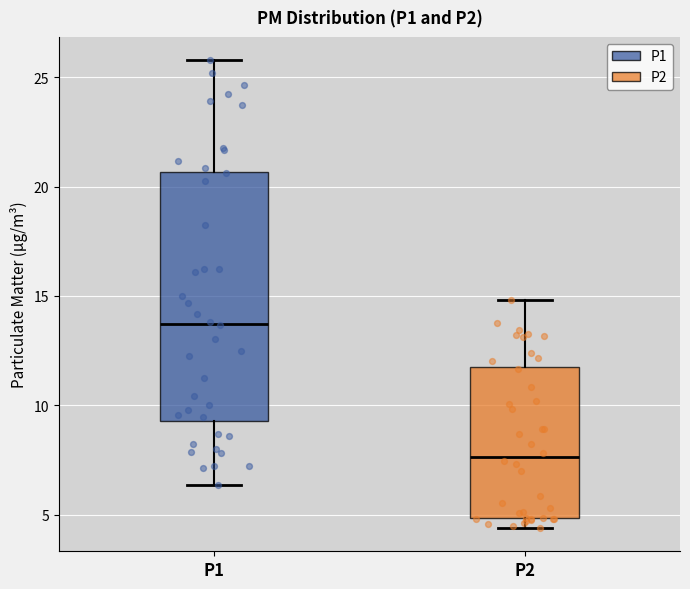

Comparing the boxes themselves (not the whiskers), which one is the tallest?

P1